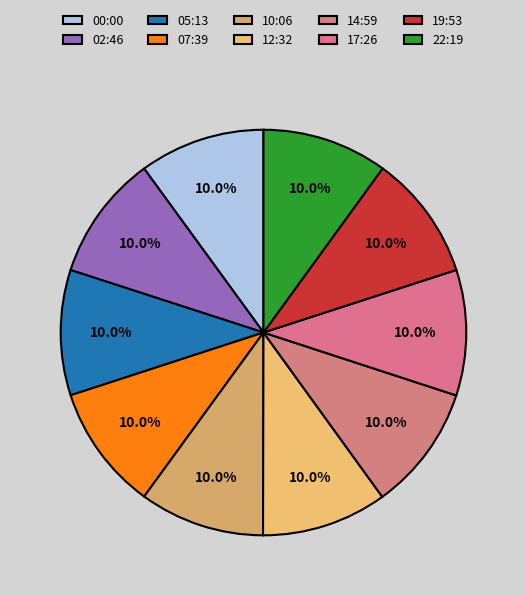

Is it true that 14:59 is 10% of the pie?

True